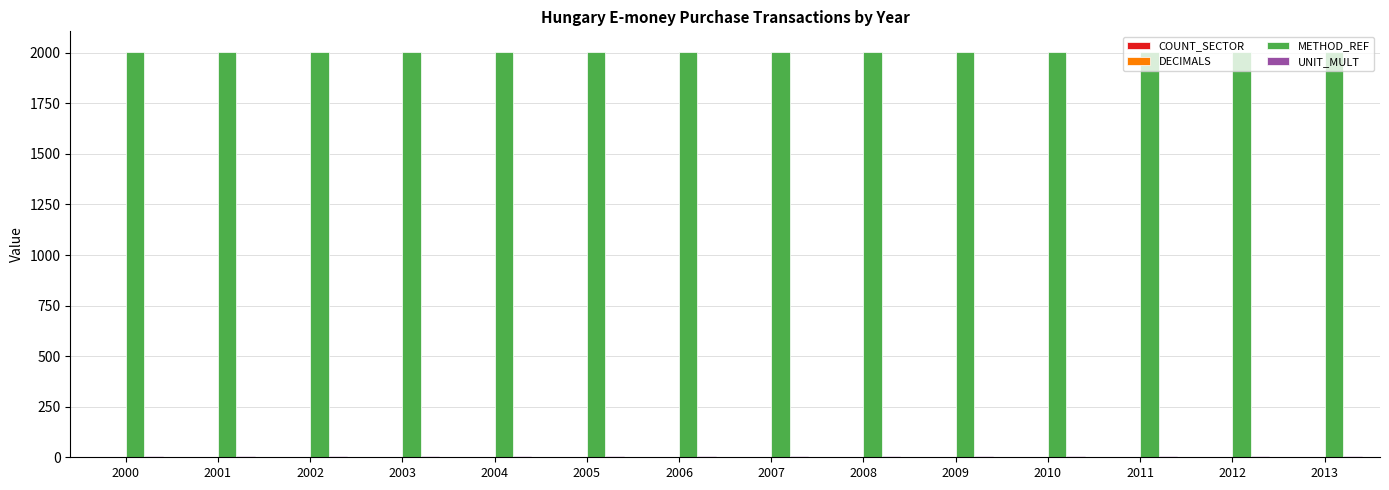

Count the number of categories in the chart.

14